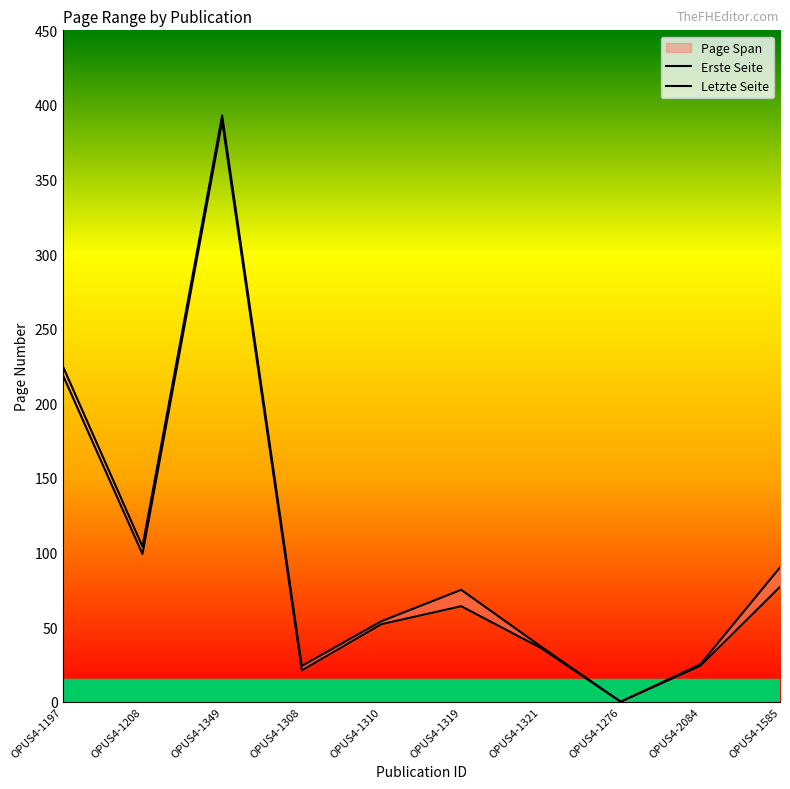

How many interior local peaks does the Erste Seite series have?

2